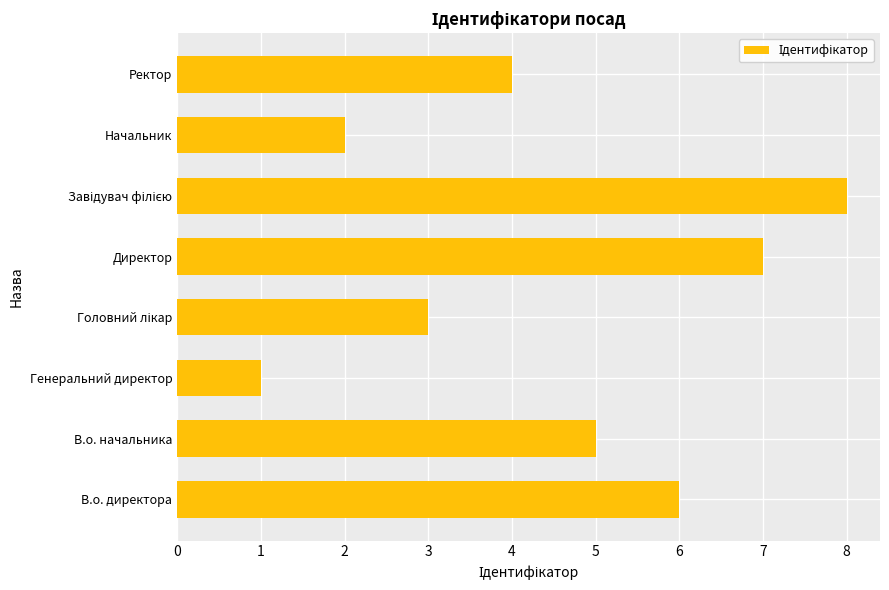

How many distinct data groups are displayed?

1